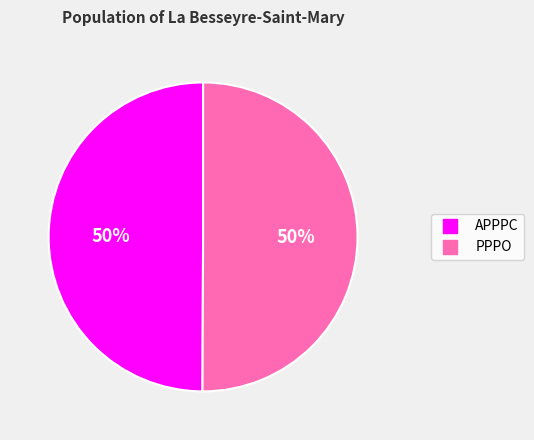

Is the sum of APPPC and PPPO greater than half?

Yes